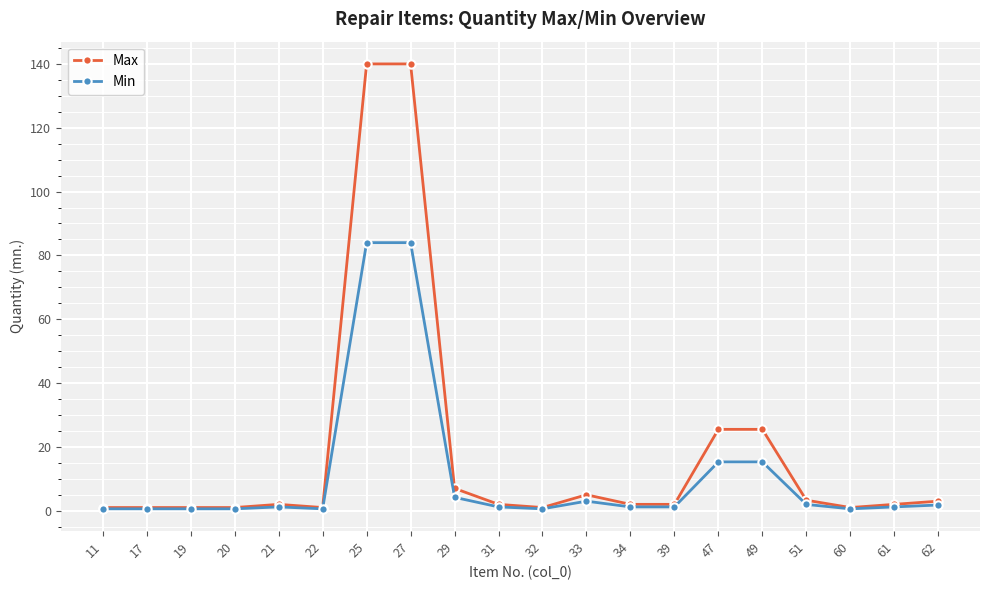

How many lines are shown in the chart?

2